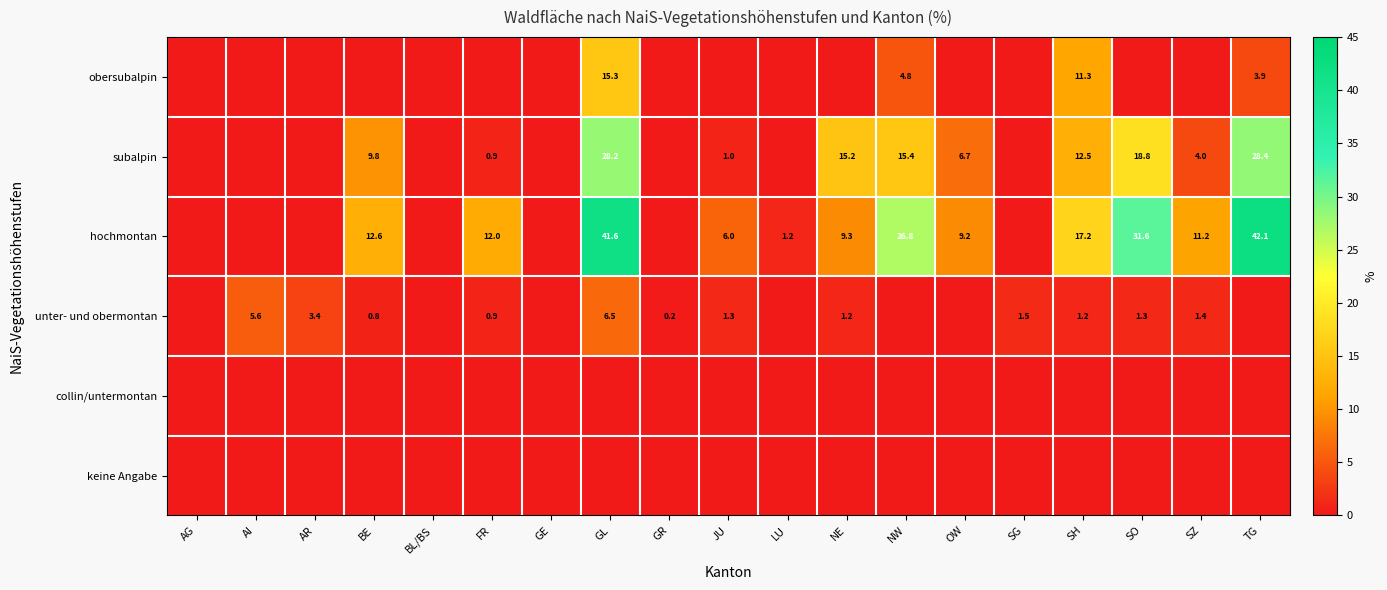

Is it true that hochmontan equals 9.9 at TG?

False